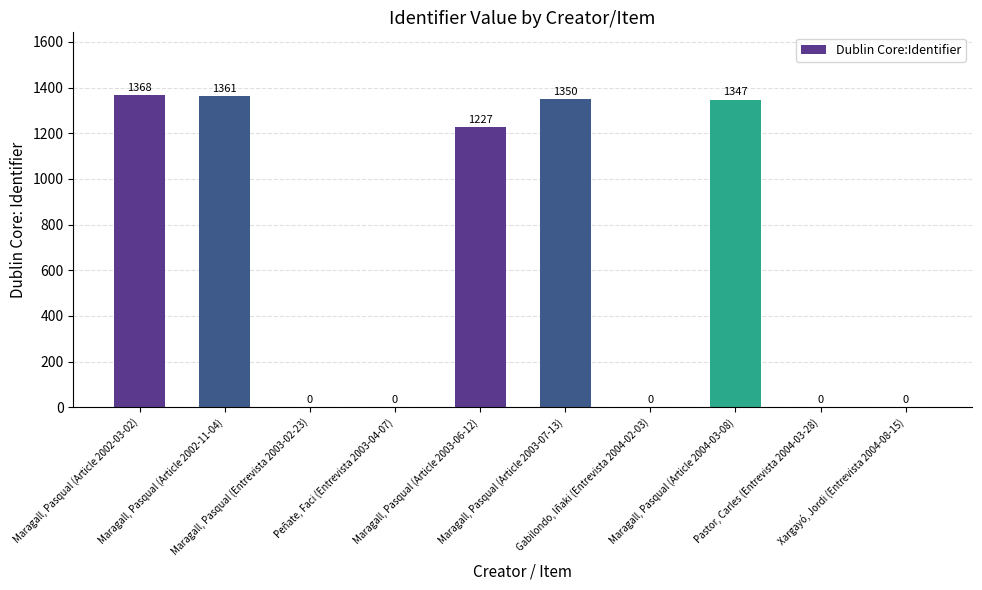

What is the sum of all values?

6653